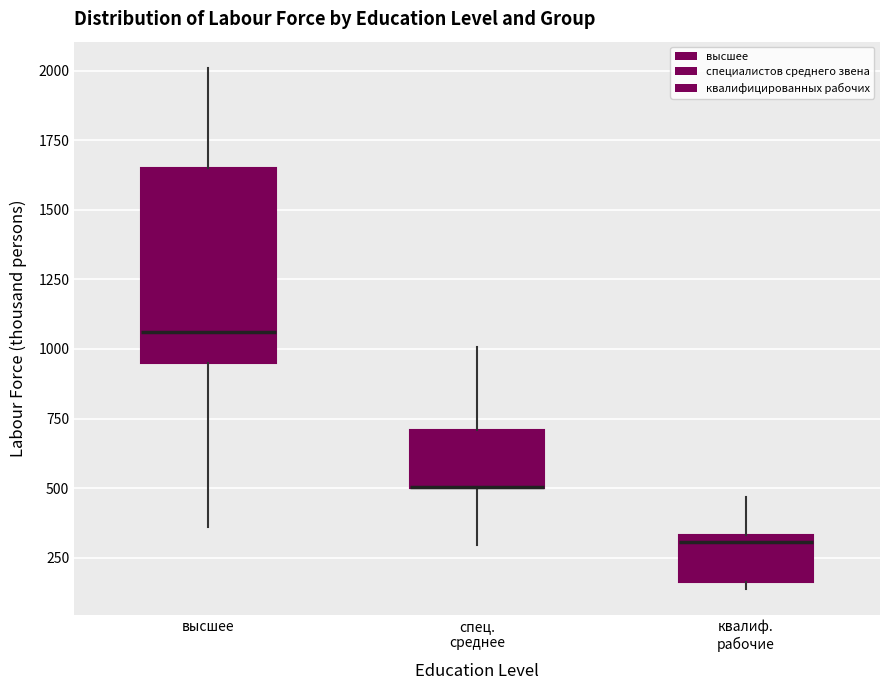

Where does the median line of the box for квалиф. рабочие sit on the y-axis? The values are not printed on the chart, so give them approximately, as read against the axis.

300